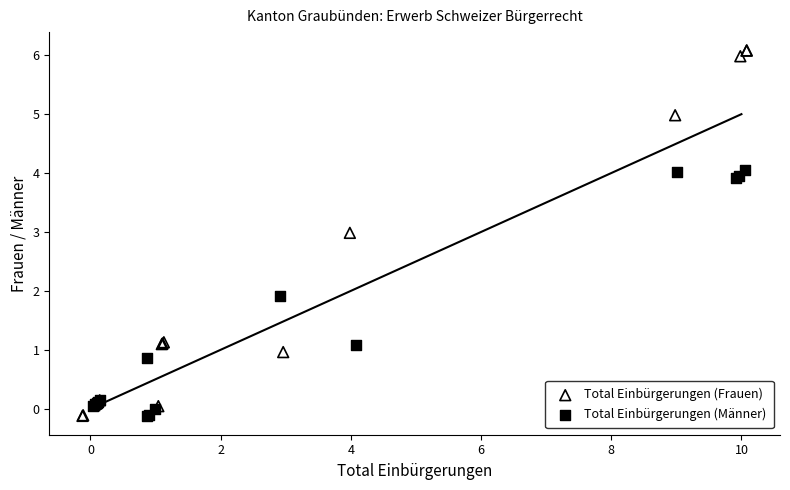

Which series has the widest spread of Y values?

Total Einbürgerungen (Frauen)